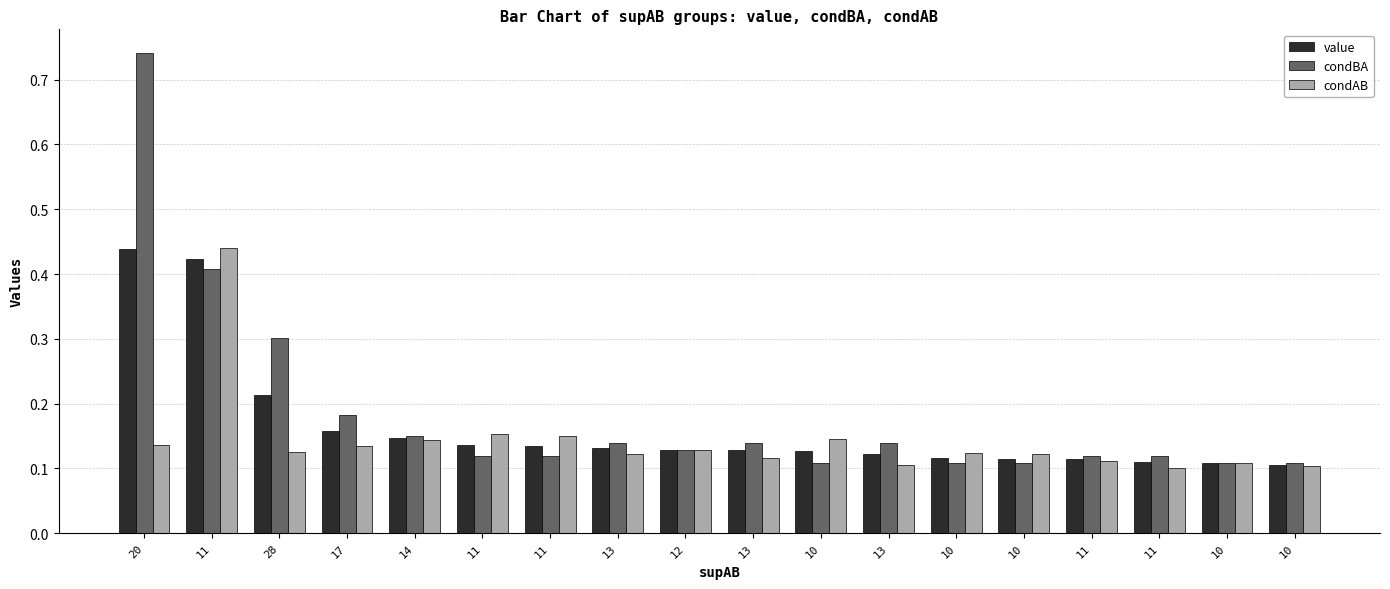

What is the value of the value bar at the 18th from the left?

0.1